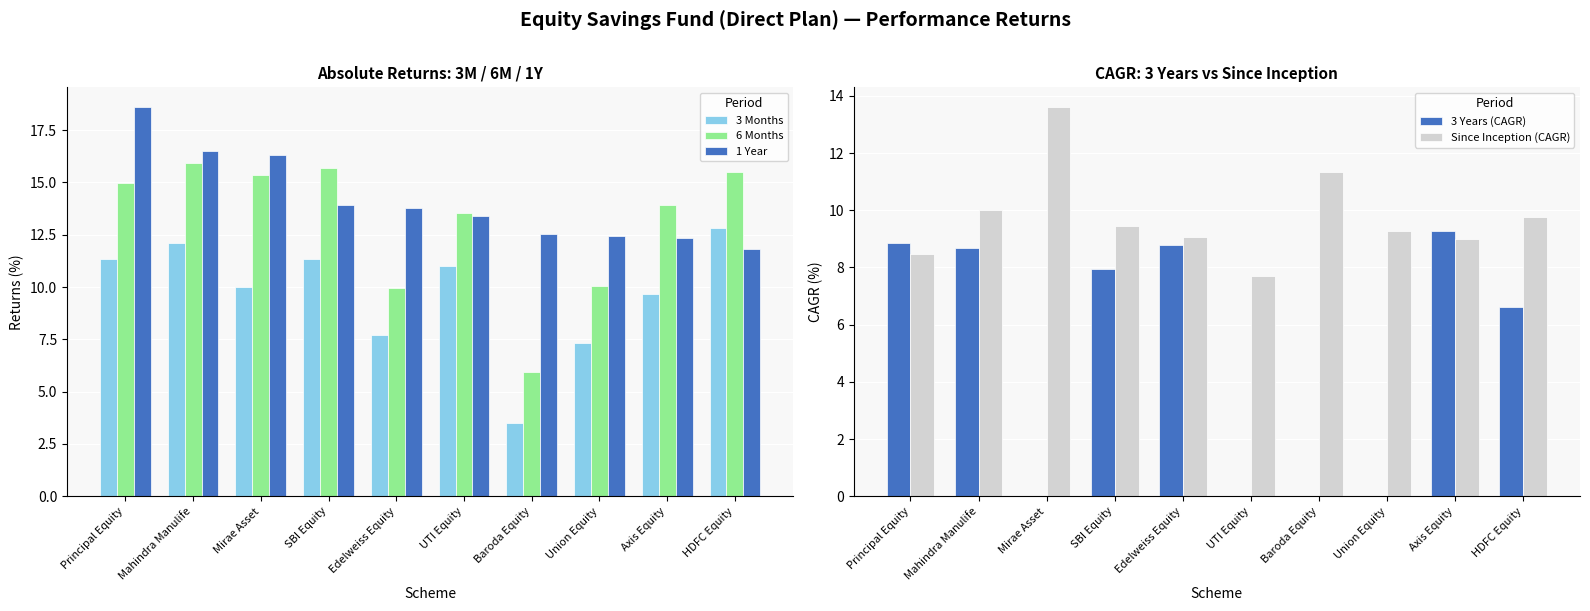

Rank the series at Mirae Asset from lowest to highest value.

3 Years (CAGR), 3 Months, Since Inception (CAGR), 6 Months, 1 Year